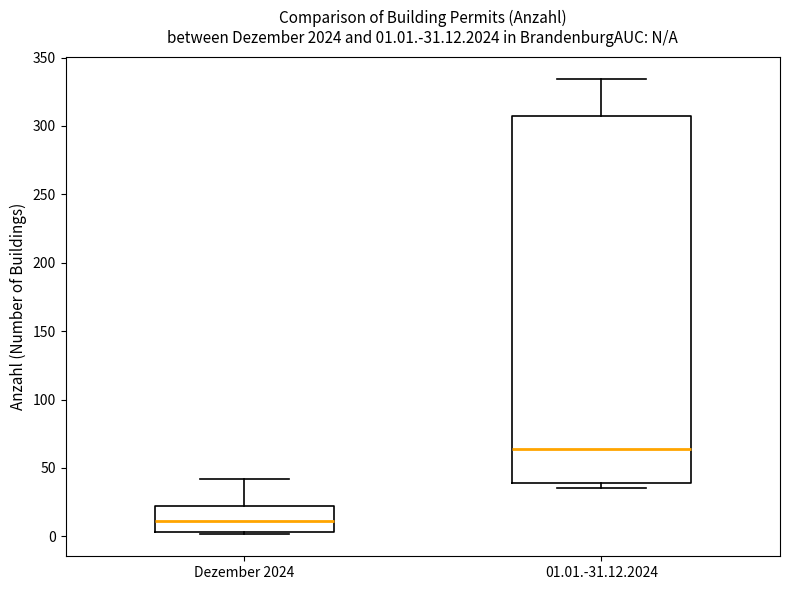

Which box has the lowest median line?

Dezember 2024